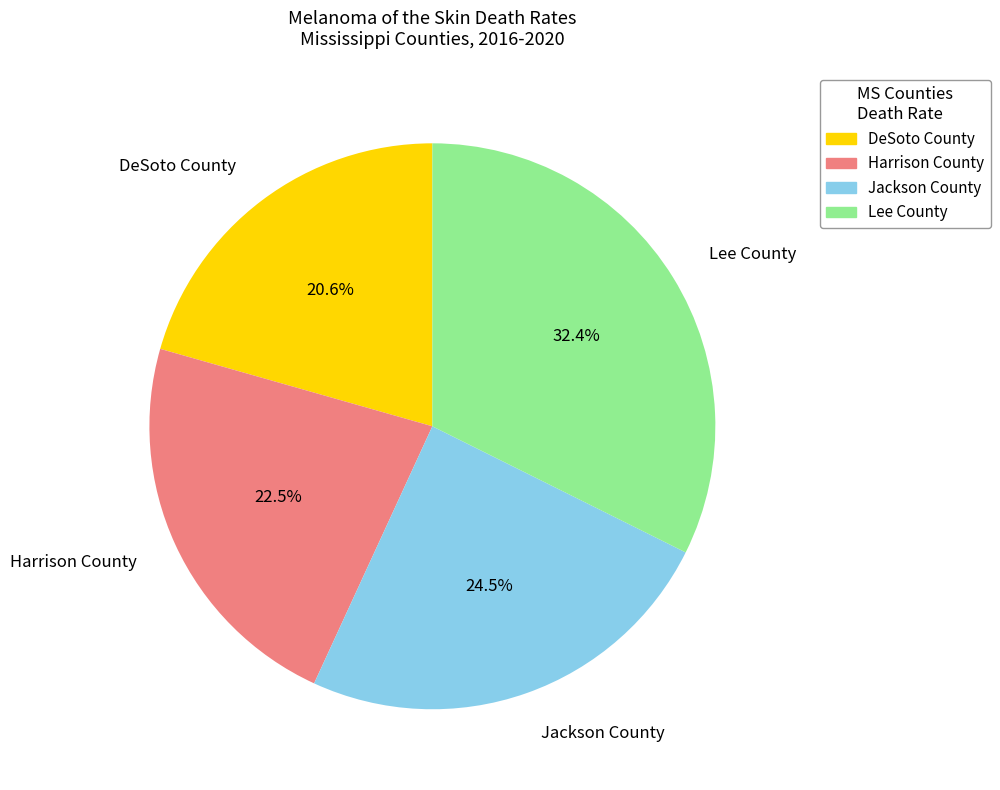

How much of the chart is everything except Harrison County?

77.5%